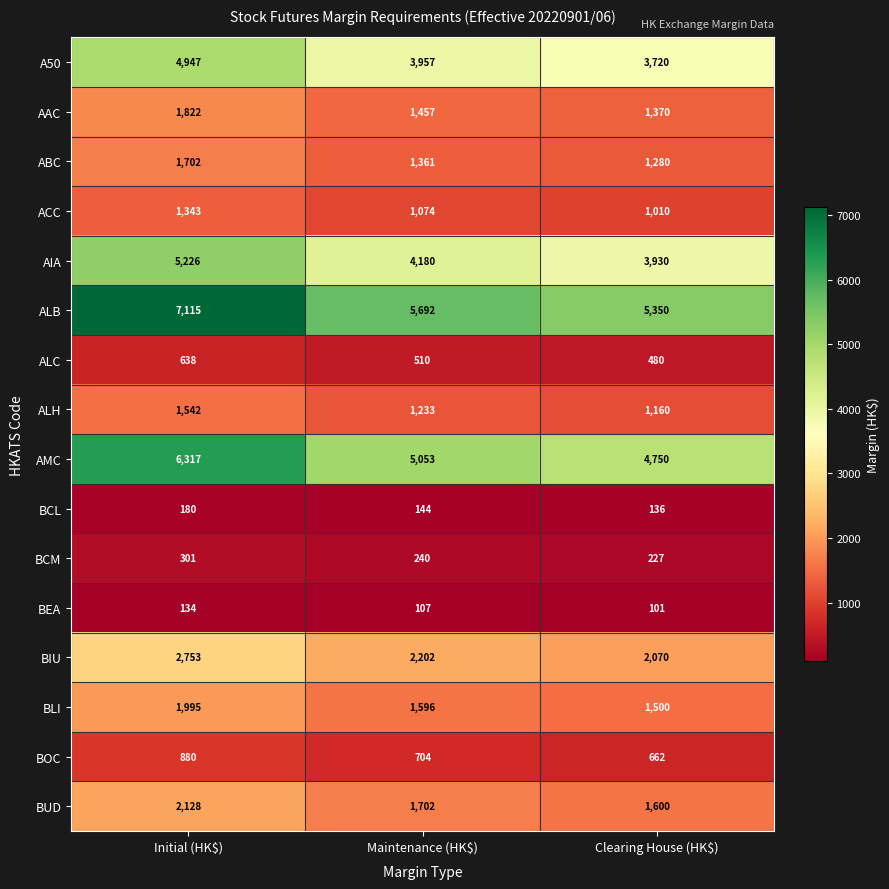

What is the difference between the maximum and minimum values in the BIU series?

683